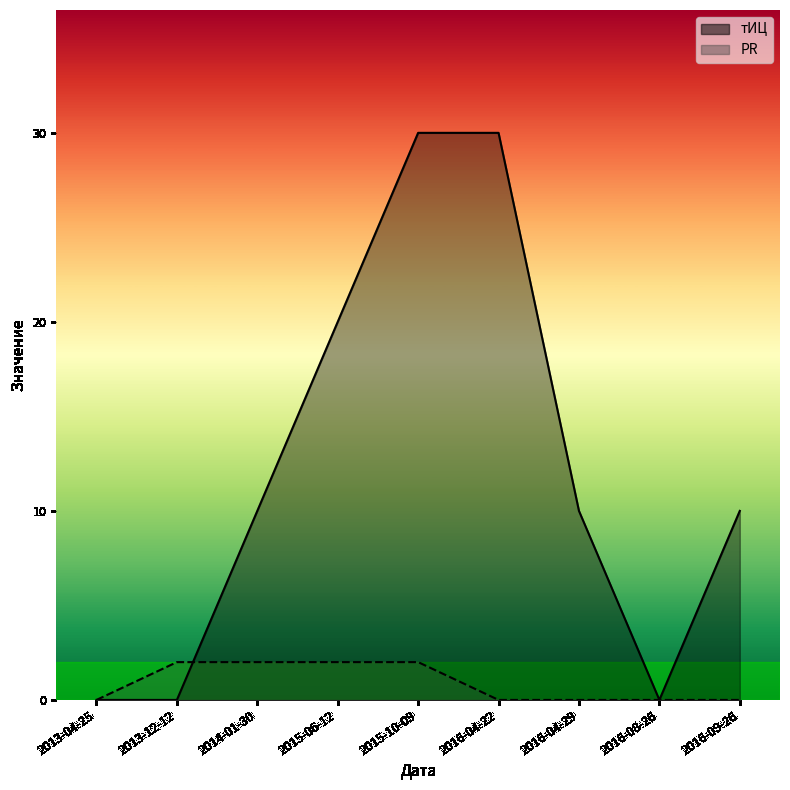

What is the total value across all series at 2016-04-29?

10